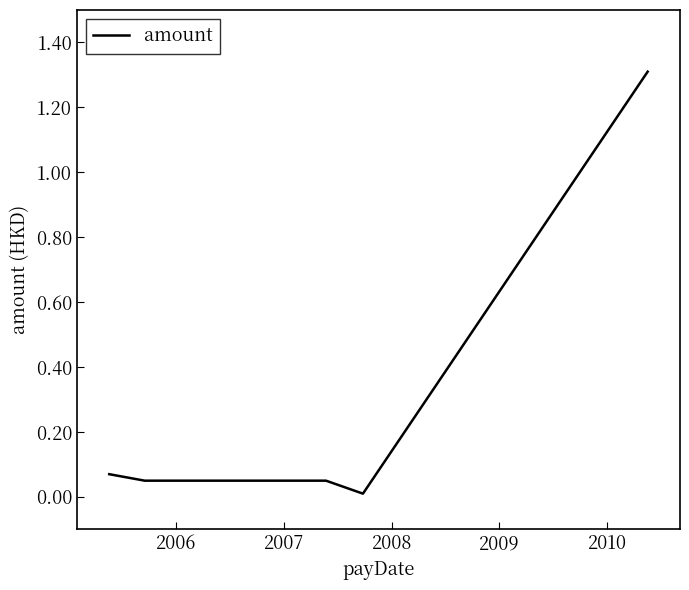

Does the chart display data point markers on the line(s)?

No